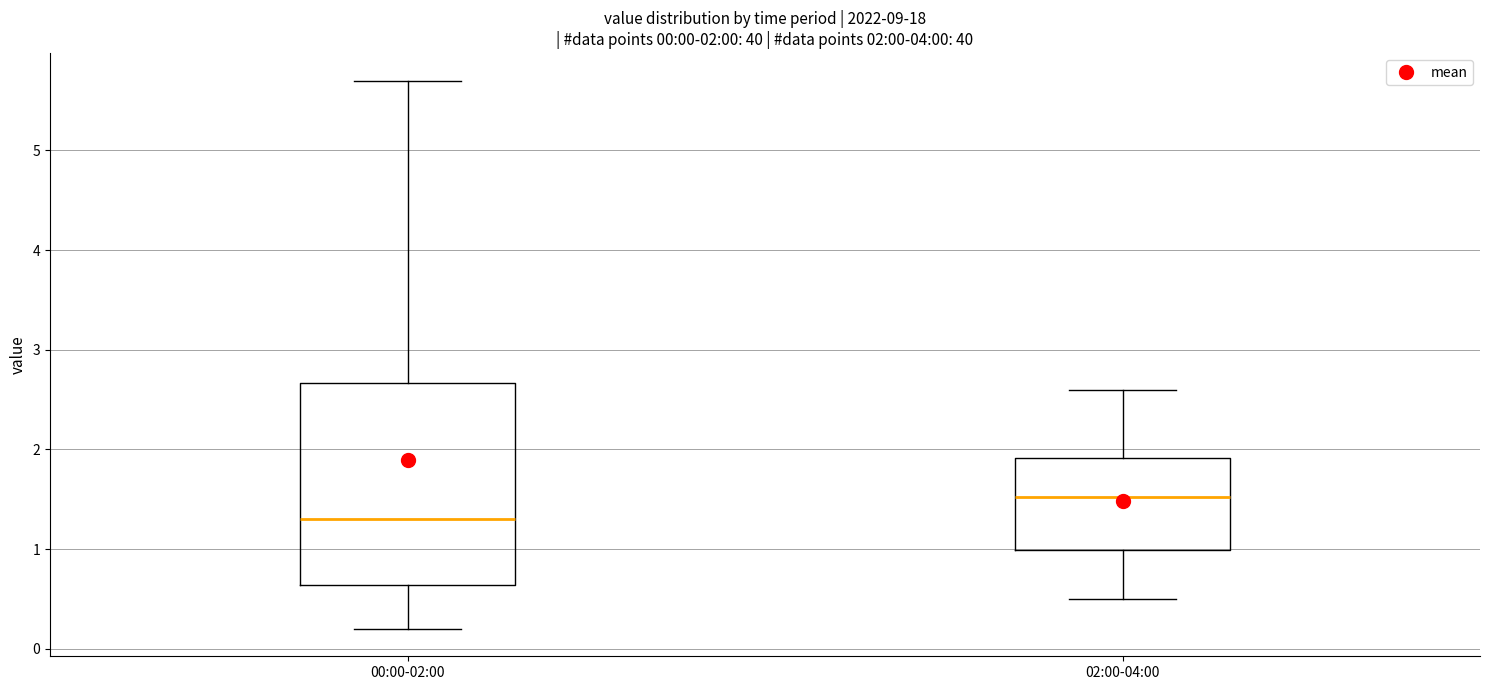

Which box has the lowest median line?

00:00-02:00